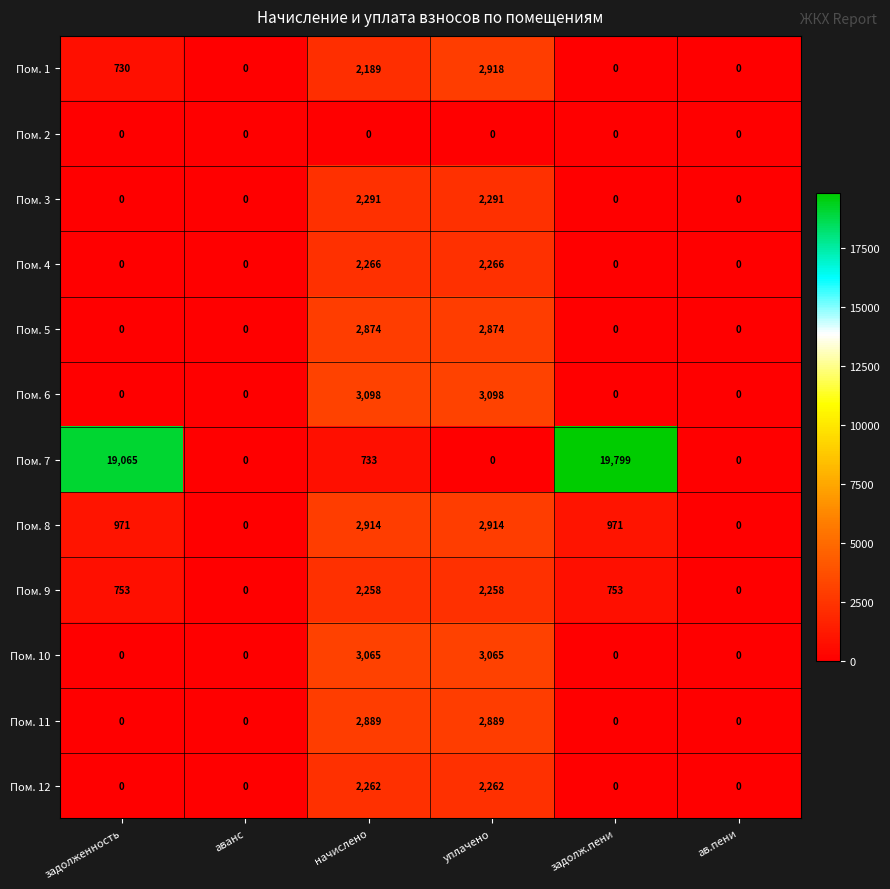

What is the maximum value shown in the chart?

19799